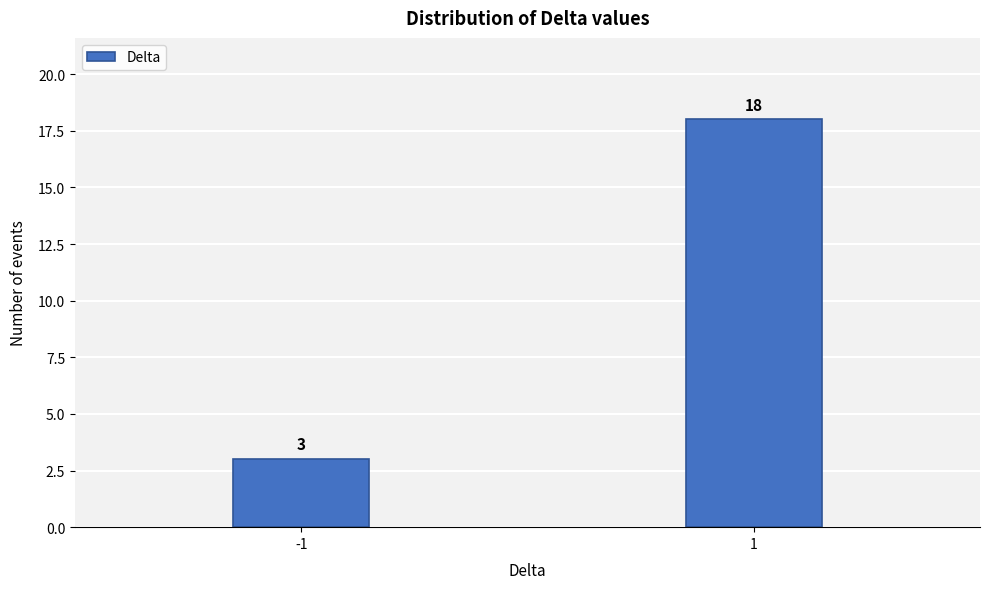

Reading left to right, extract all data points from this chart.

-1=3	1=18